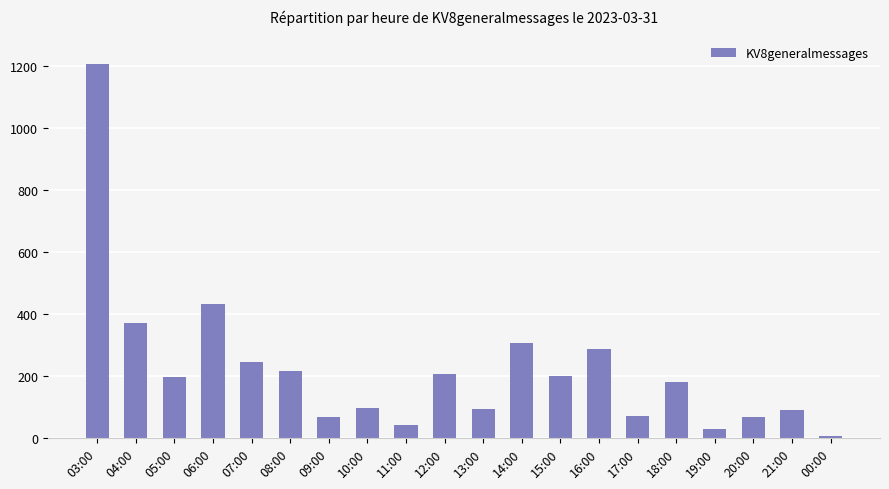

Is it true that the value at 06:00 is 431?

True